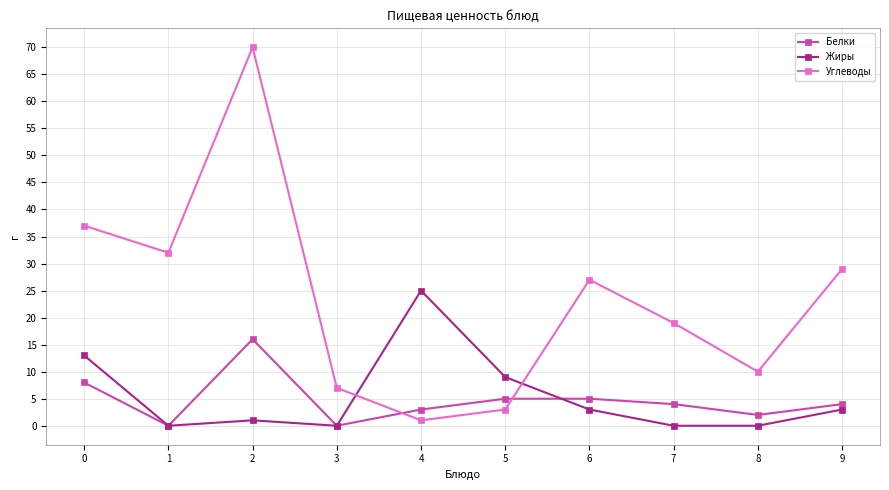

How many data points in Жиры are less than 3?

5